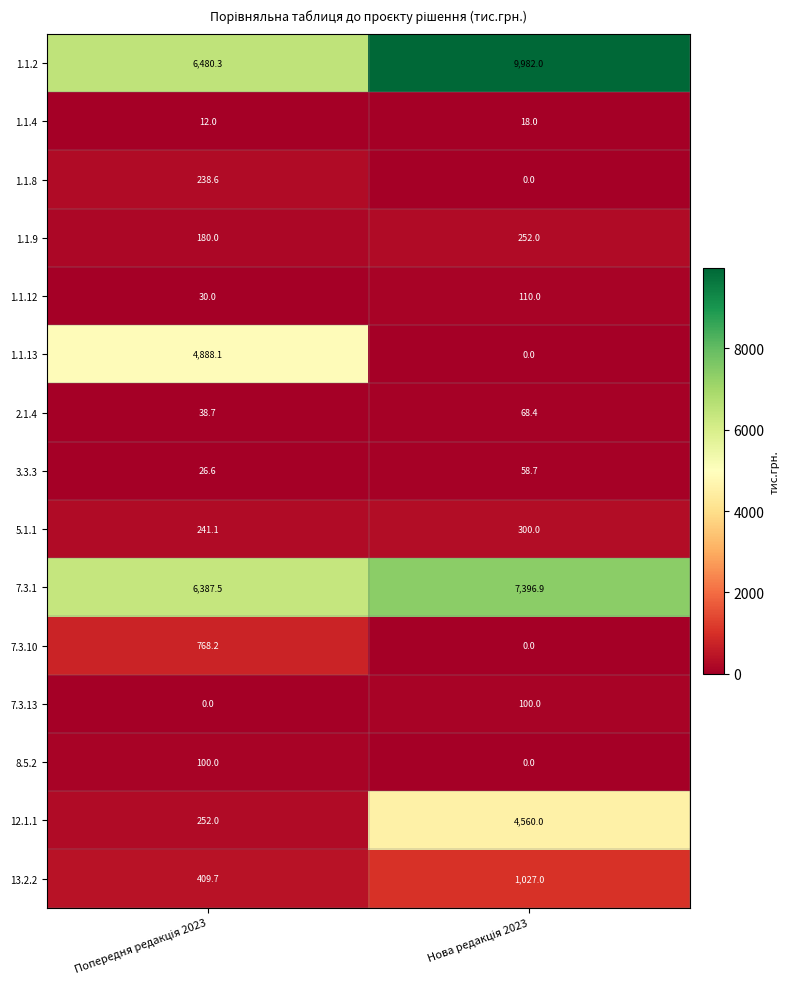

Reading left to right, extract all data points from this chart.

1.1.2: 6480.3	9982.0
1.1.4: 12.0	18.0
1.1.8: 238.6	0.0
1.1.9: 180.0	252.0
1.1.12: 30.0	110.0
1.1.13: 4888.1	0.0
2.1.4: 38.7	68.4
3.3.3: 26.6	58.7
5.1.1: 241.1	300.0
7.3.1: 6387.5	7396.9
7.3.10: 768.2	0.0
7.3.13: 0.0	100.0
8.5.2: 100.0	0.0
12.1.1: 252.0	4560.0
13.2.2: 409.7	1027.0